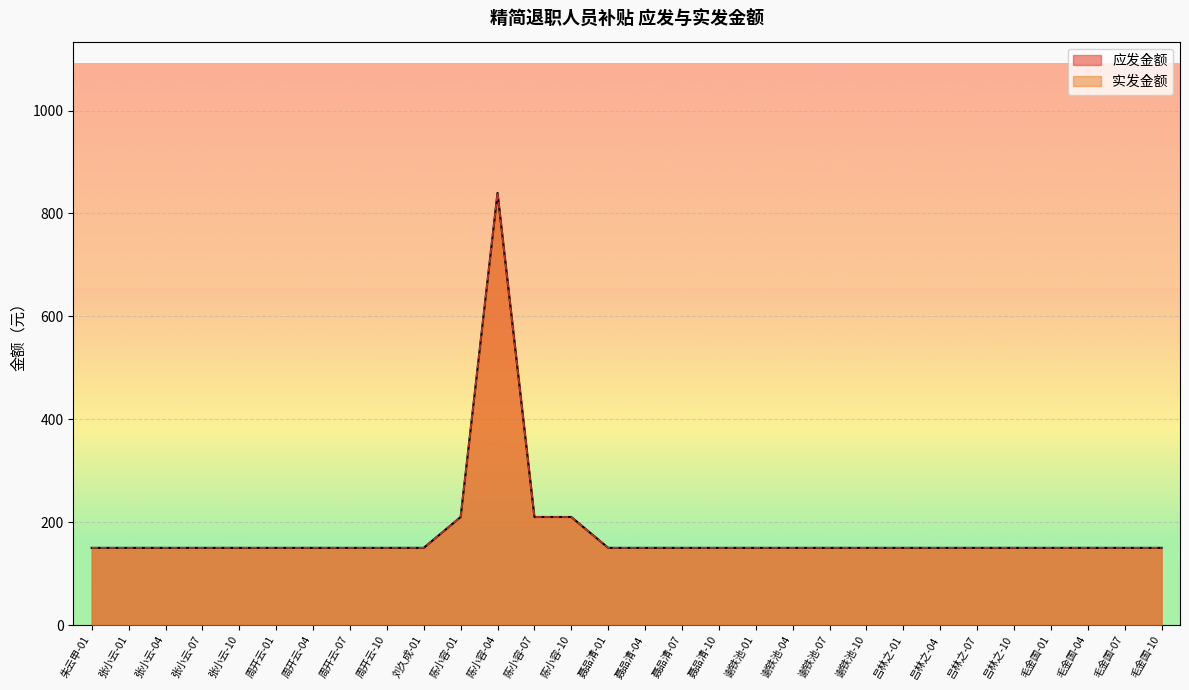

True or false: 实发金额 and 应发金额 cross at least once.

False